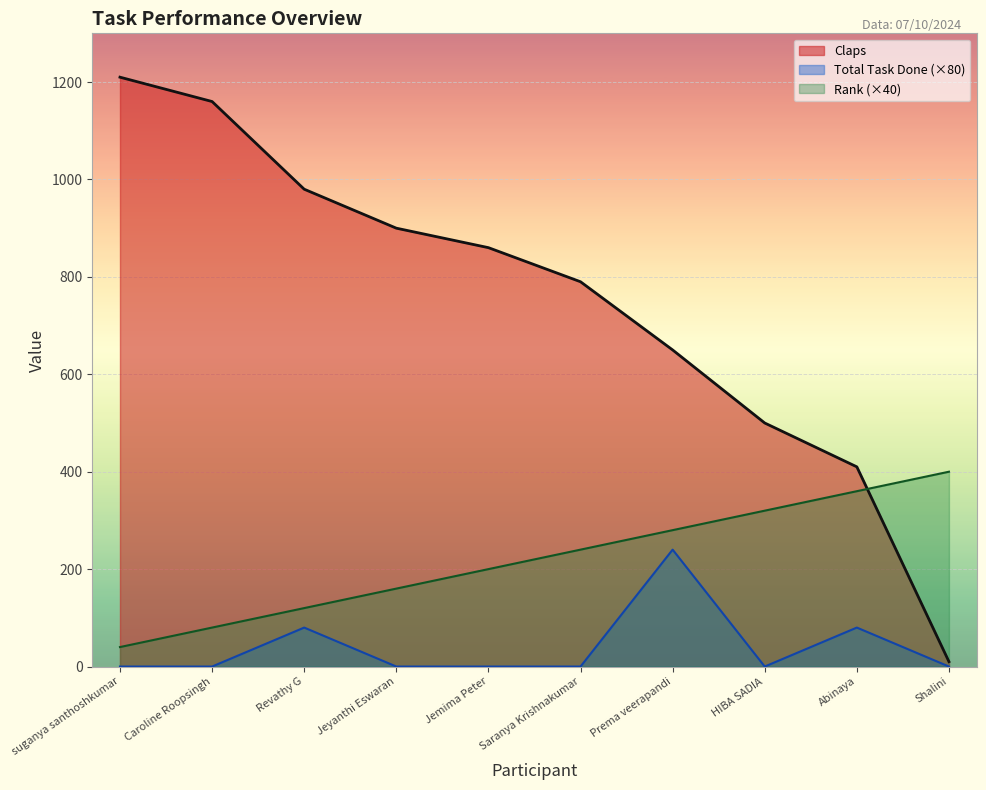

Which series changed the most between Caroline Roopsingh and HIBA SADIA?

Claps